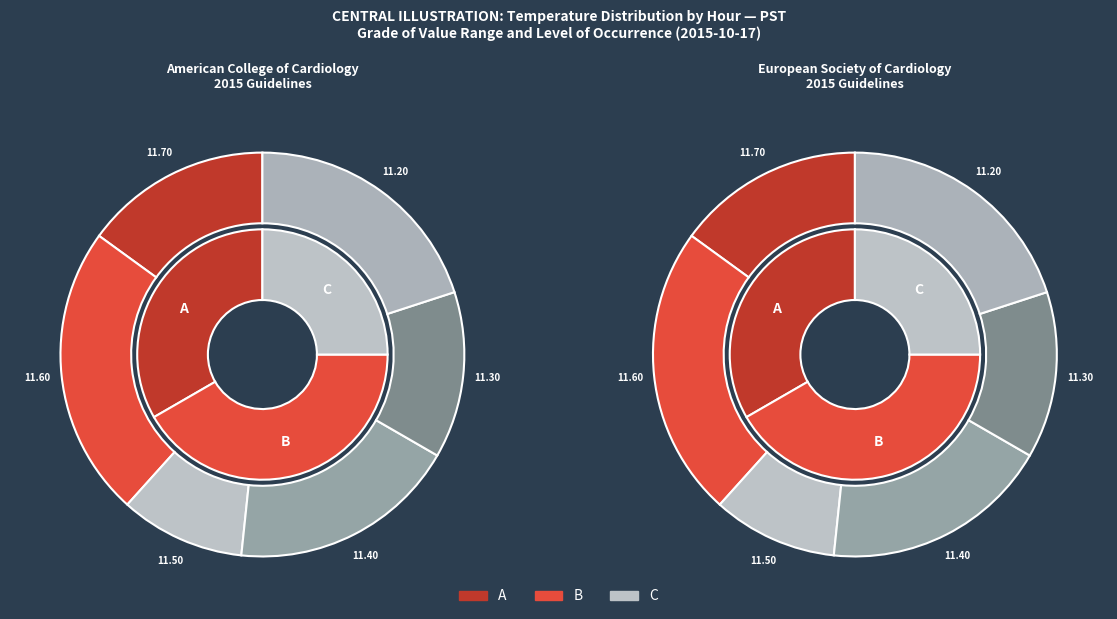

Is it true that Hour 5 is 28% of the pie?

False